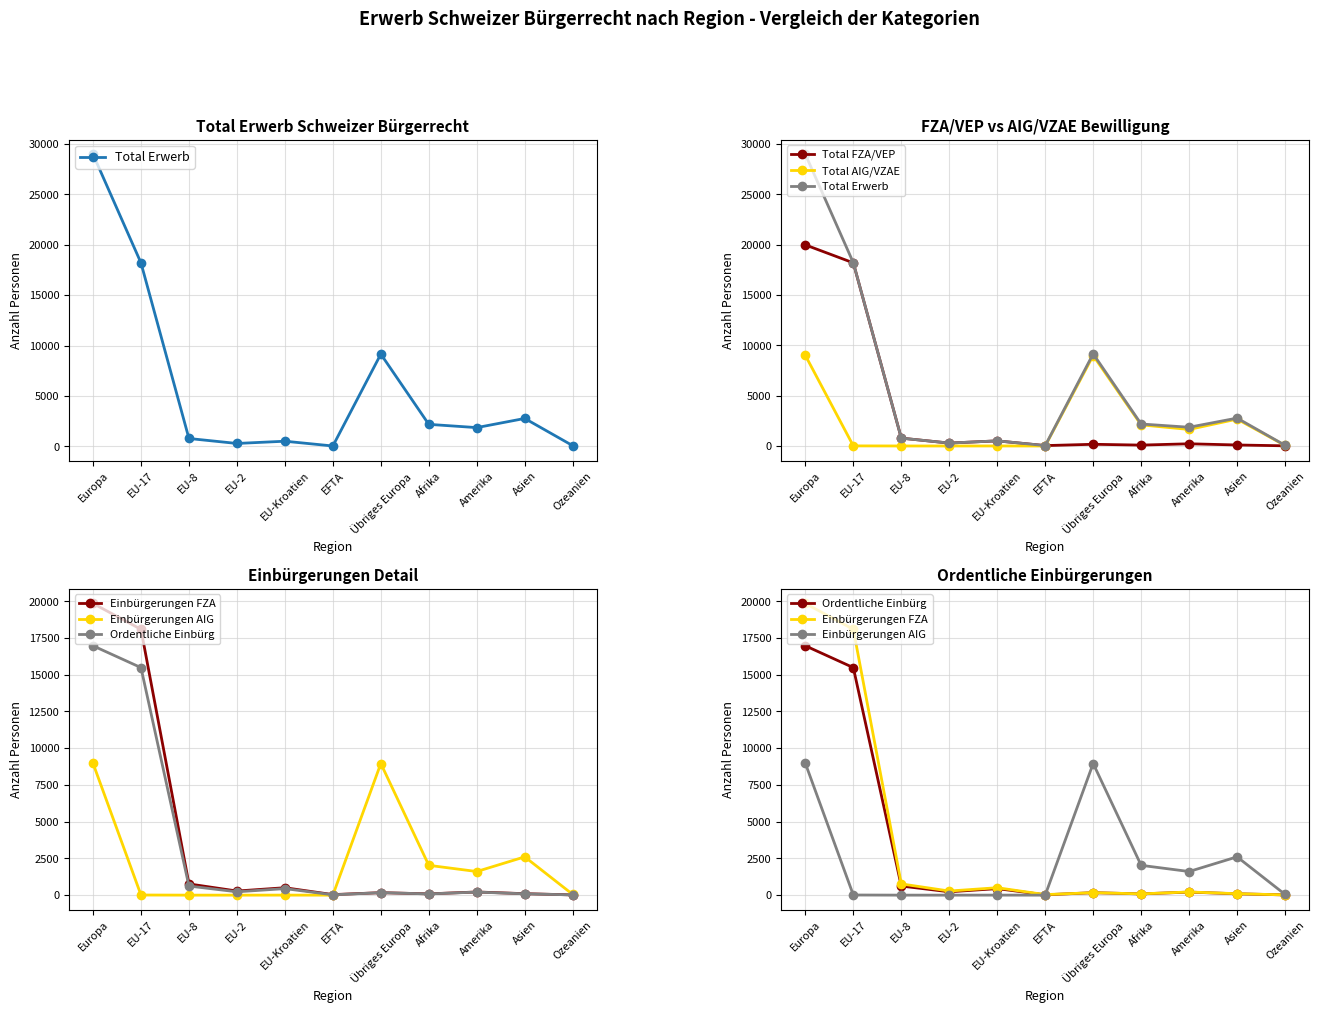

True or false: Total FZA/VEP and Total Erwerb intersect in this chart.

False